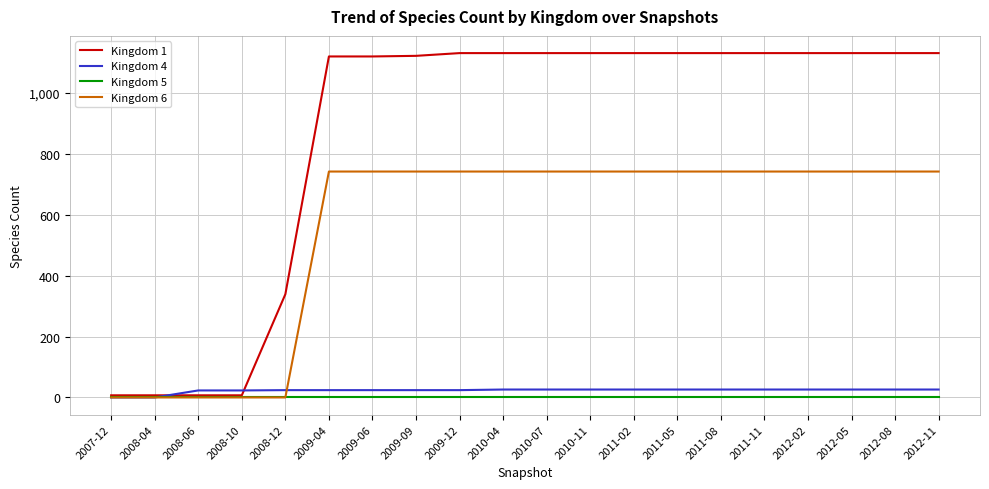

Which series has the largest total across all categories?

Kingdom 1